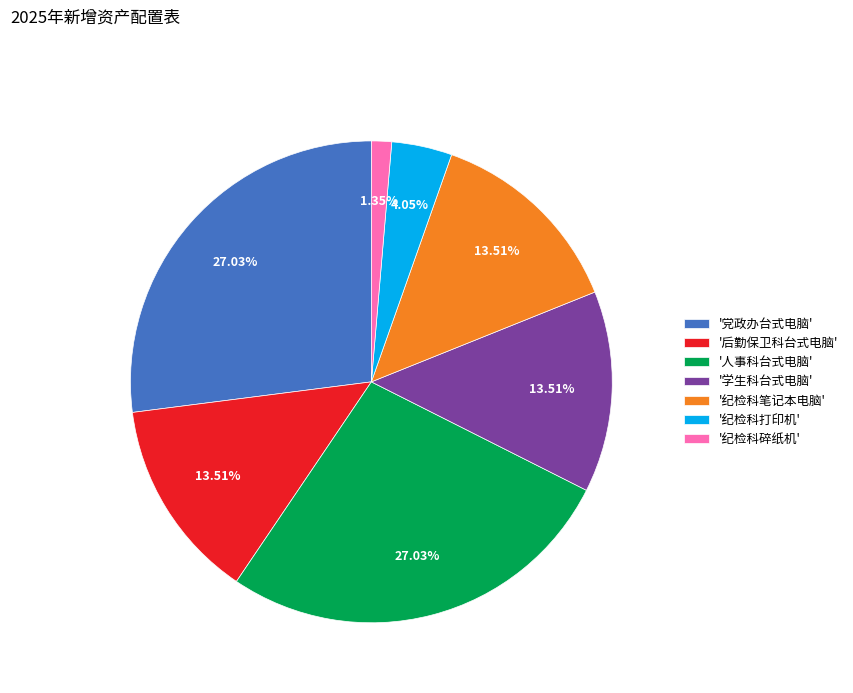

Is there any slice that represents more than half of the pie?

No